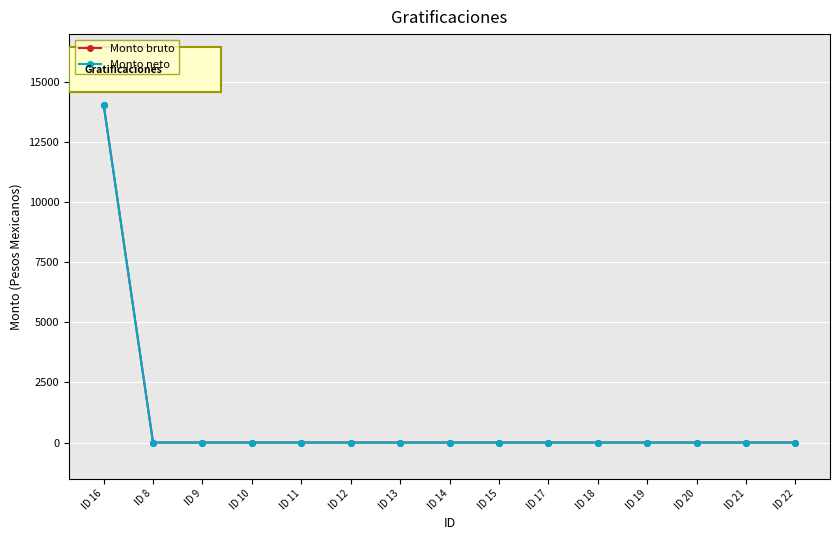

List the series in order of their peak value, lowest first.

Monto bruto, Monto neto